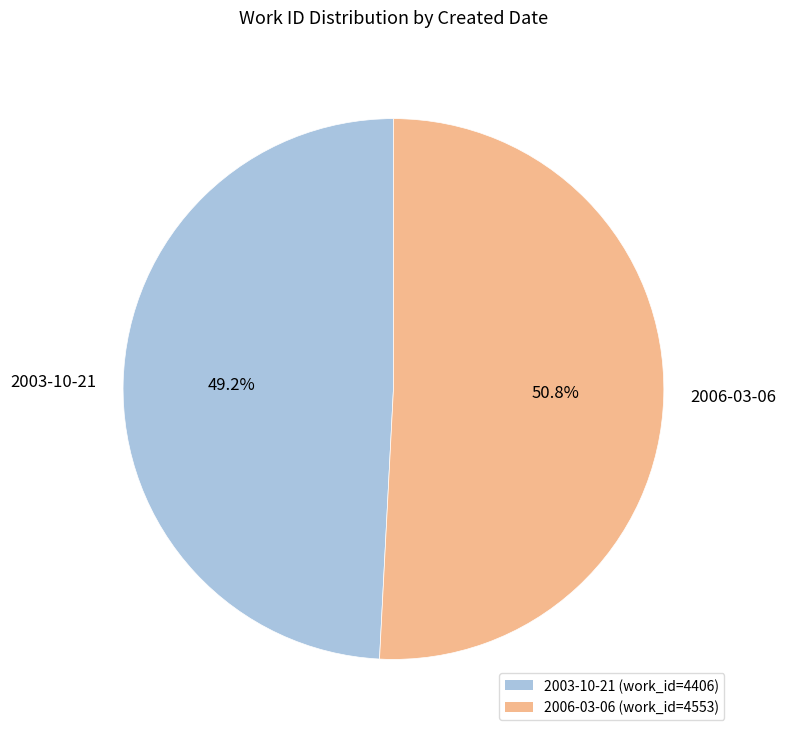

What percentage is the 2003-10-21 slice, to the nearest percent?

49%